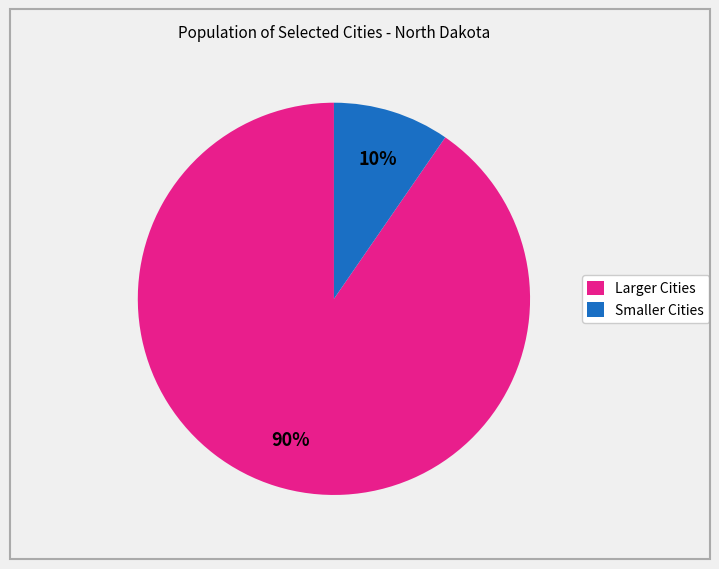

How many segments does this pie chart have?

2